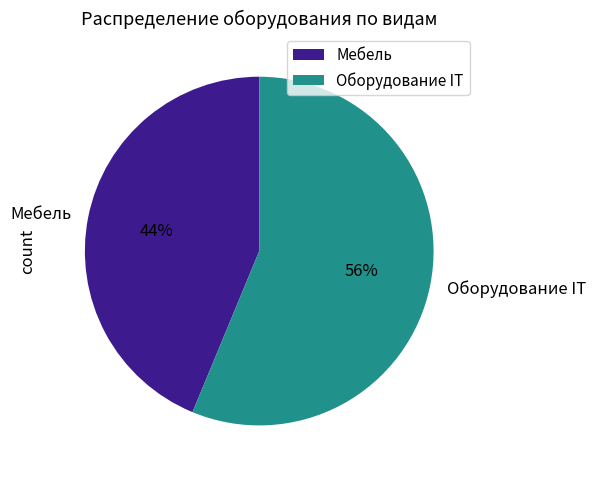

Approximately how many times larger is the value at Оборудование IT compared to Мебель?

1.3